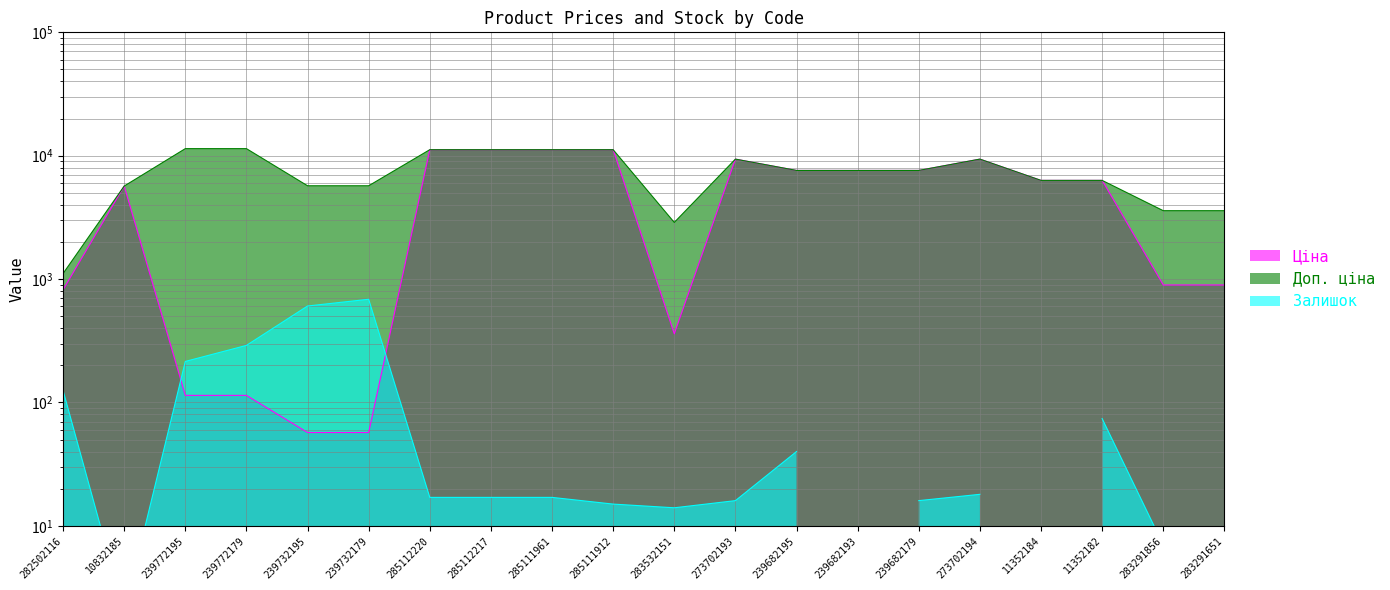

What is the sum of all Доп. ціна values?

149986.6